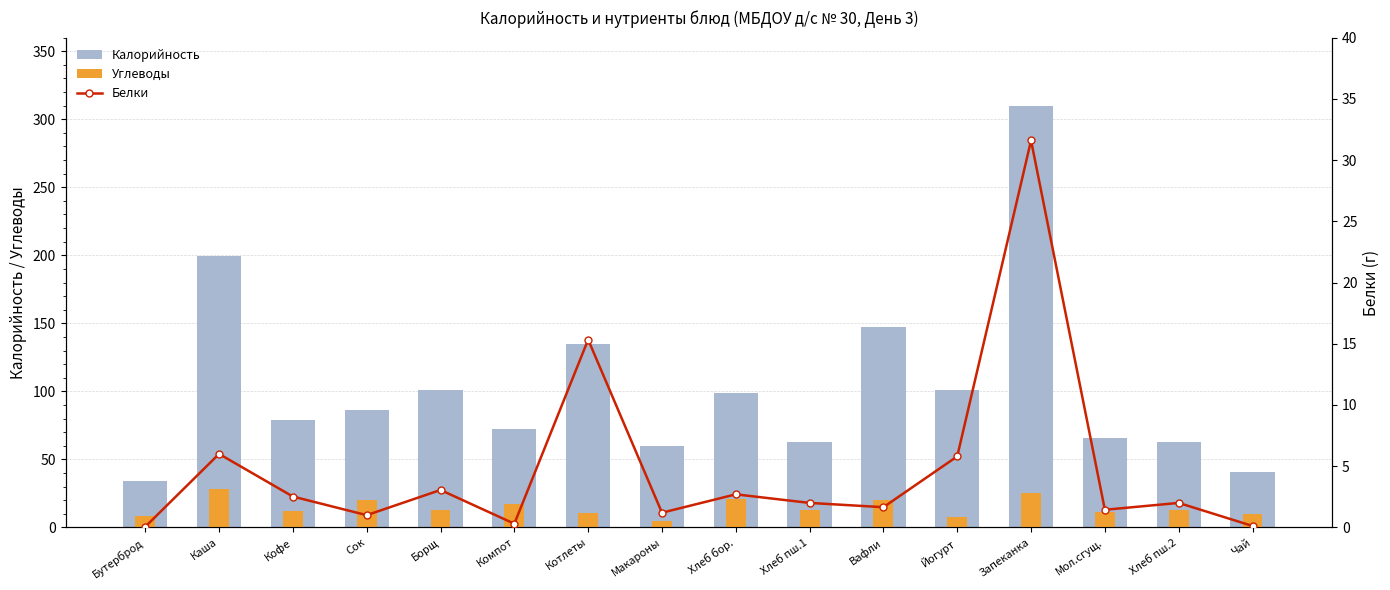

What is the difference between the Калорийность values at Хлеб бор. and Макароны?

39.1